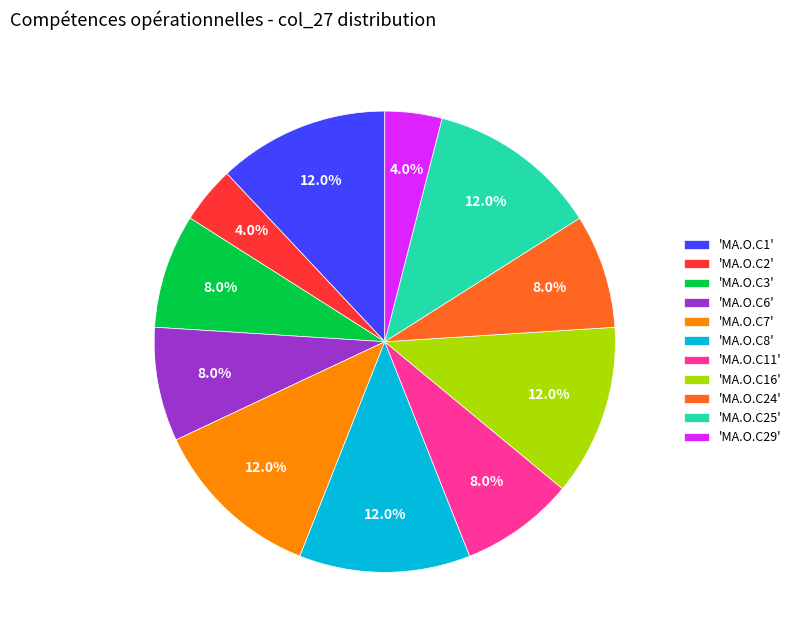

Do 'MA.O.C16' and 'MA.O.C3' together represent more than half of the pie?

No